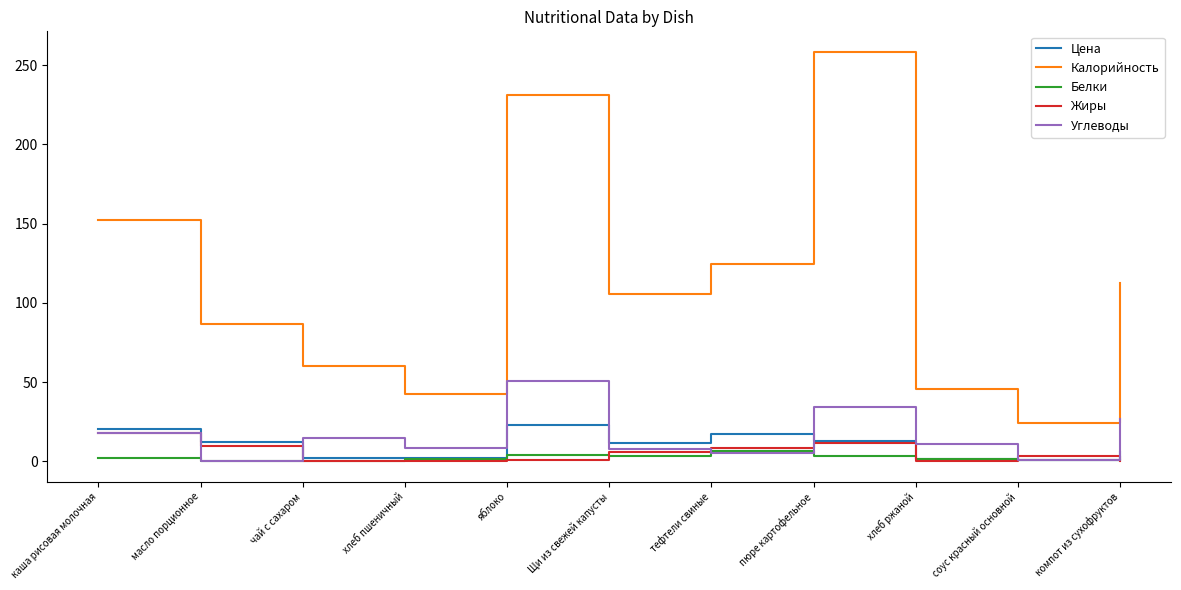

True or false: Цена and Калорийность cross at least once.

False